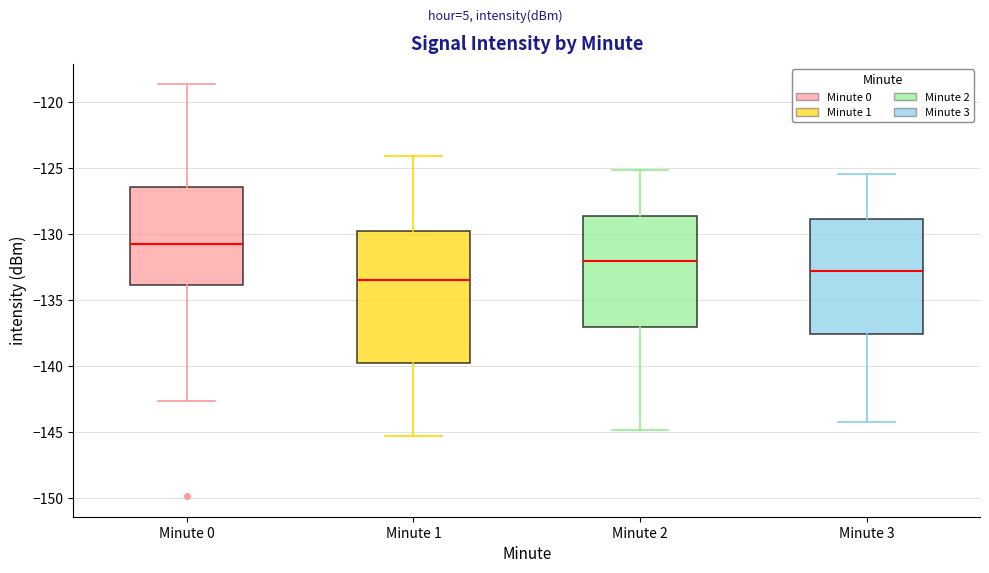

Reading left to right, read every box against the y-axis: the position of its median line, the range the box covers, and the ends of its whiskers. The values are not printed on the chart, so give them approximately, as read against the axis.

Minute 0: median -130.5, box -134.0 to -126.5, whiskers -142.5 to -118.5
Minute 1: median -133.5, box -139.5 to -130.0, whiskers -145.5 to -124.0
Minute 2: median -132.0, box -137.0 to -128.5, whiskers -145.0 to -125.0
Minute 3: median -132.5, box -137.5 to -129.0, whiskers -144.0 to -125.5